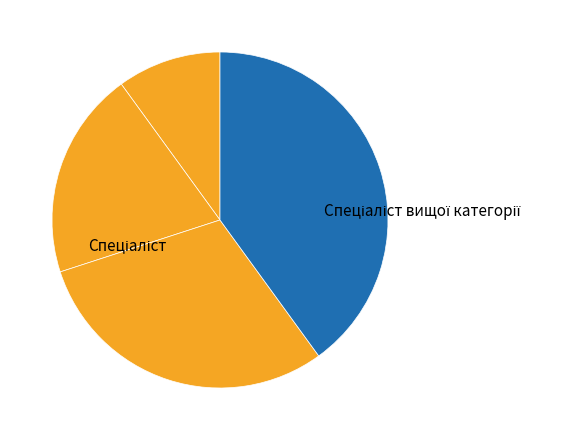

How many segments does this pie chart have?

4